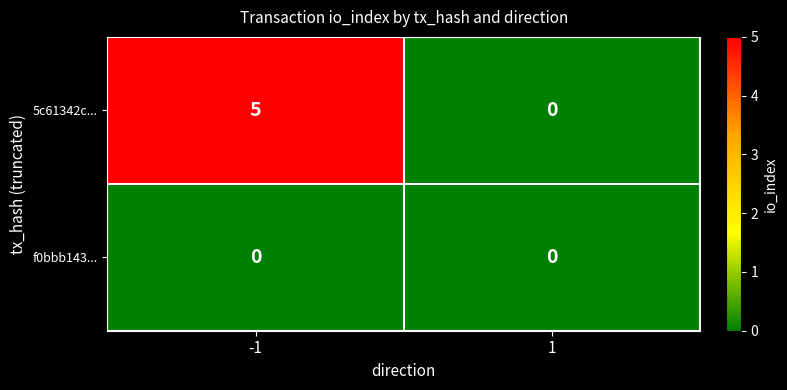

Reading right to left, transcribe all the data shown in this chart.

5c61342c...: 0	5
f0bbb143...: 0	0